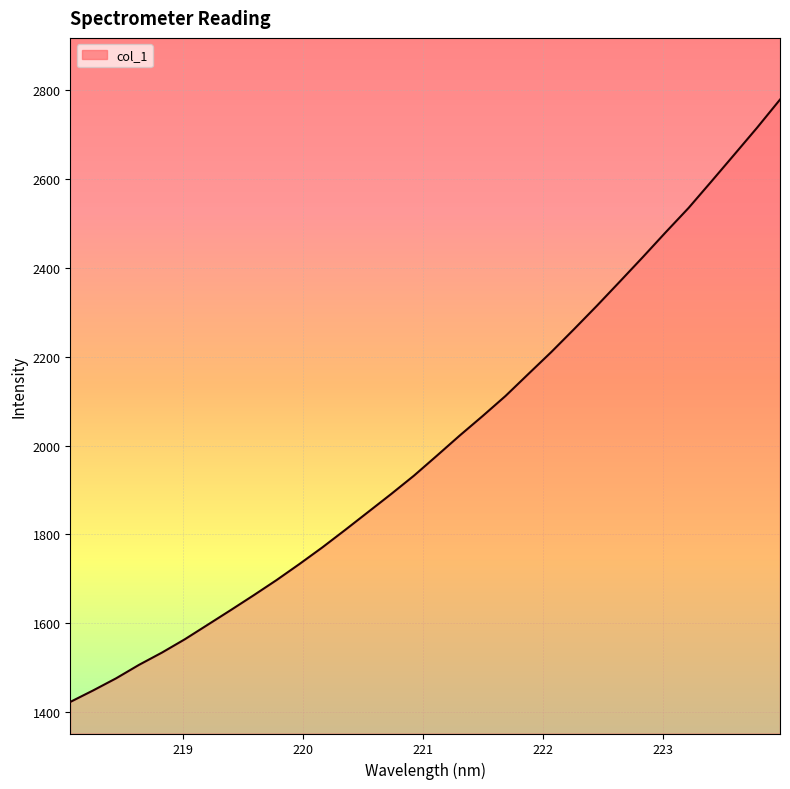

True or false: the data has more than 0 interior local peaks.

False